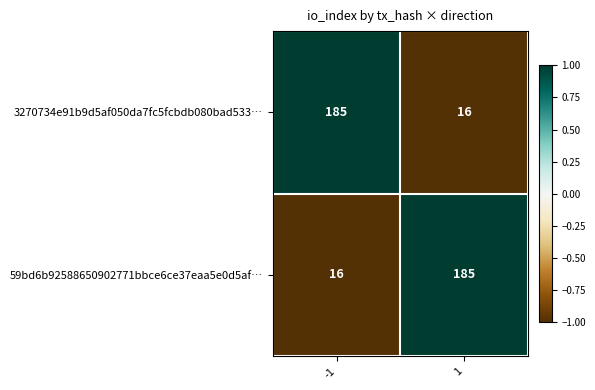

What is the difference between the highest and lowest values at 1?

169